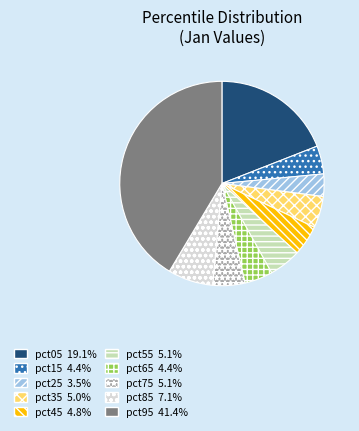

Is it true that pct35 is 5% of the pie?

True